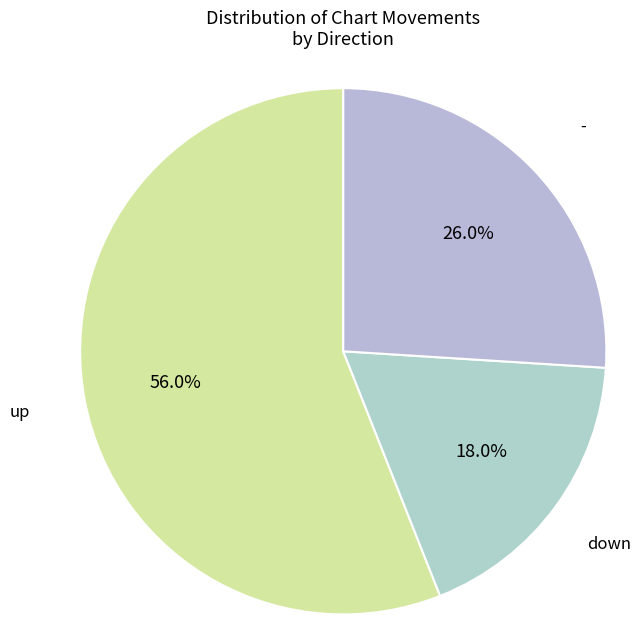

Does any single category account for the majority?

Yes